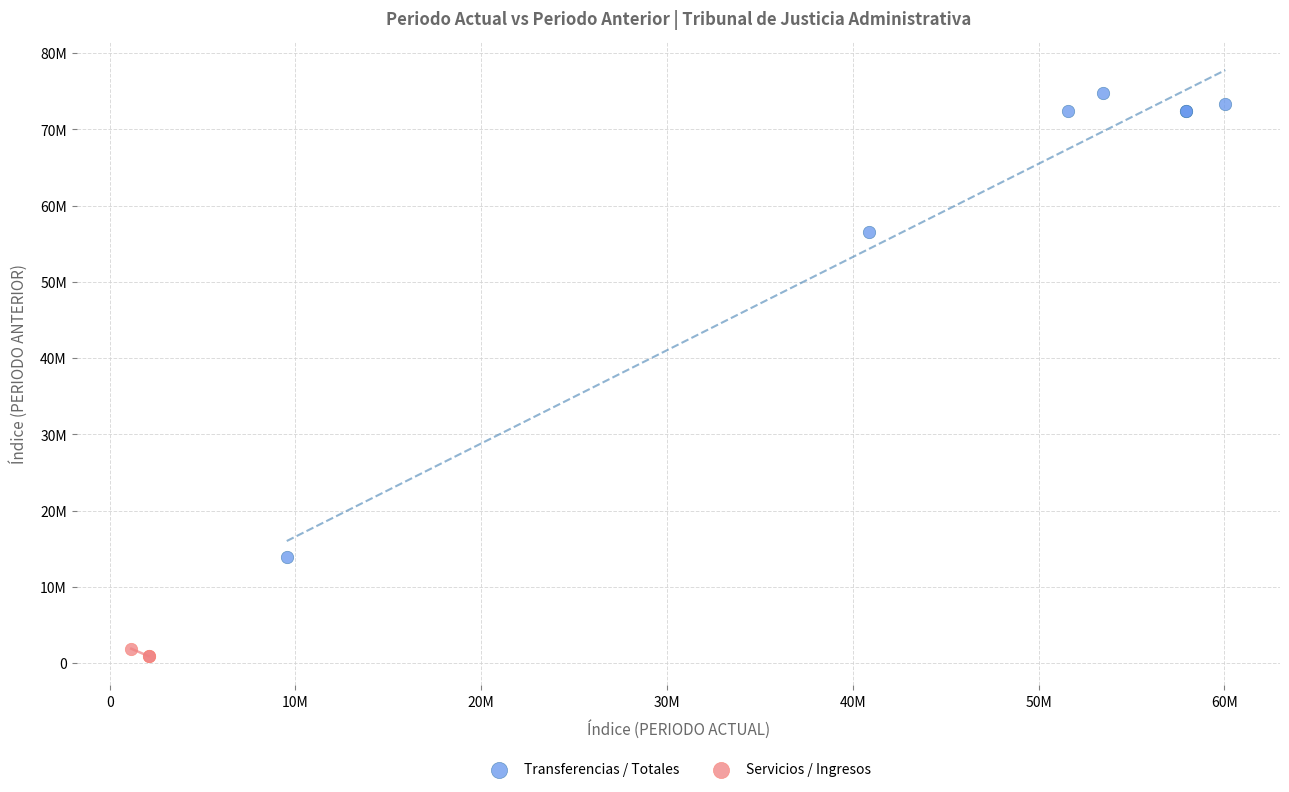

Which series contains the lowest Y value?

Servicios / Ingresos